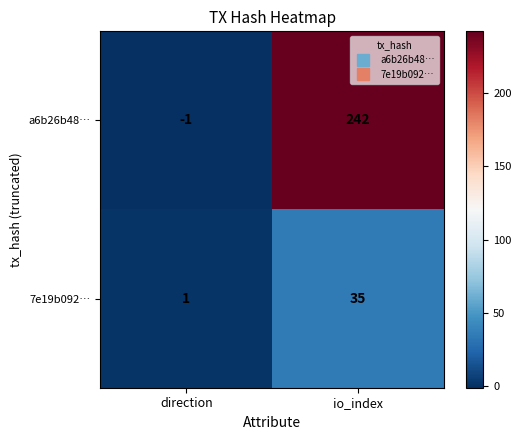

Reading left to right, list all the values displayed in this chart.

a6b26b48…: -1	242
7e19b092…: 1	35